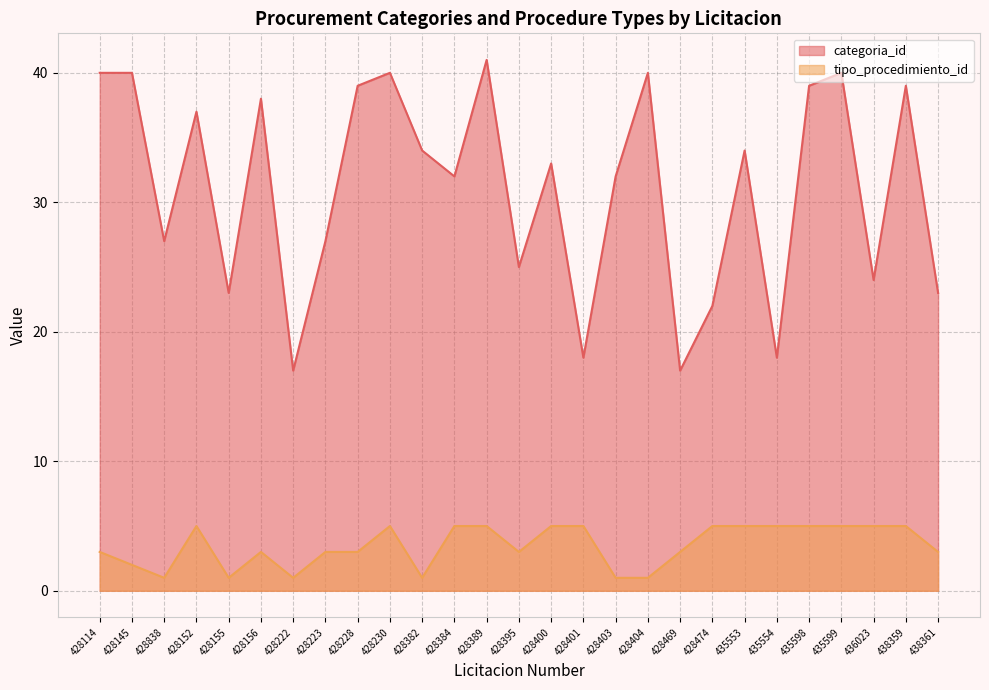

Between 428382 and 428395, which series saw the biggest shift?

categoria_id